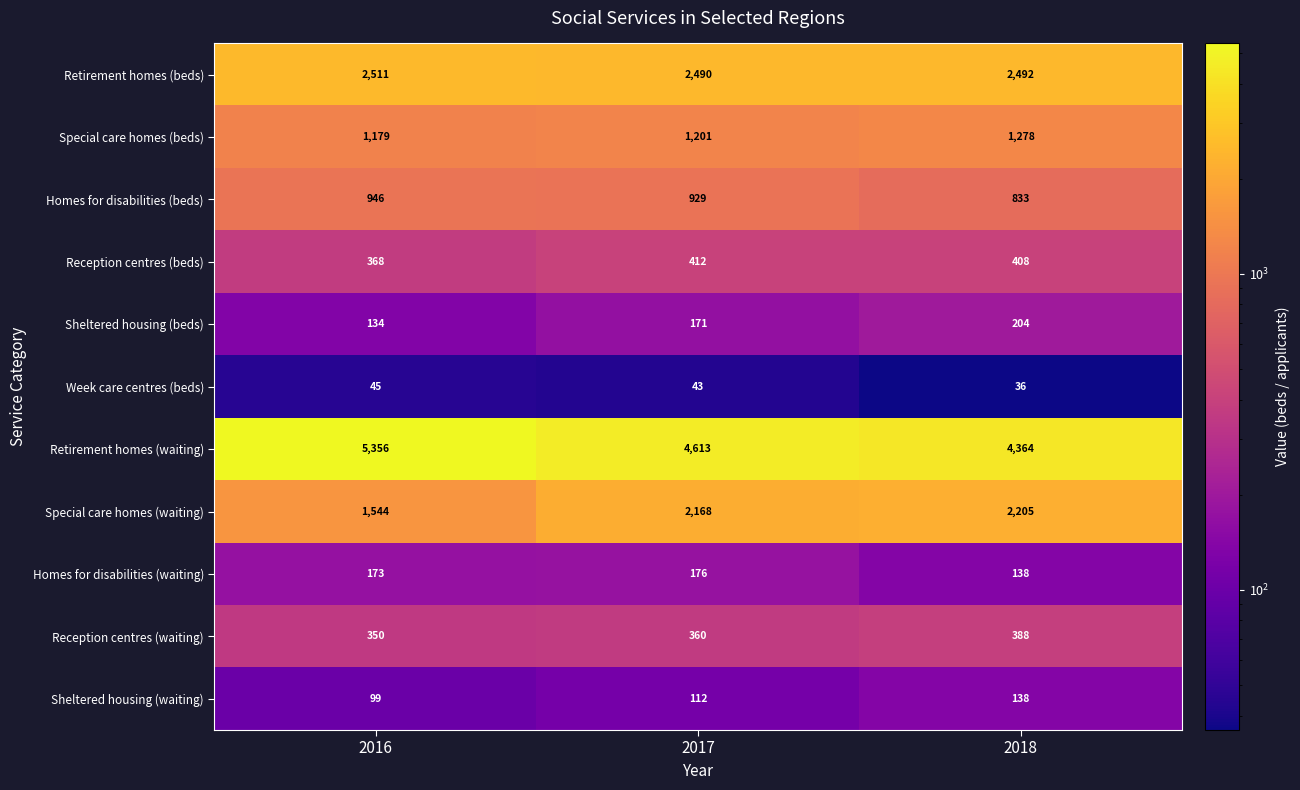

What is the sum of the Retirement homes (waiting) values at 2017 and 2016?

9969